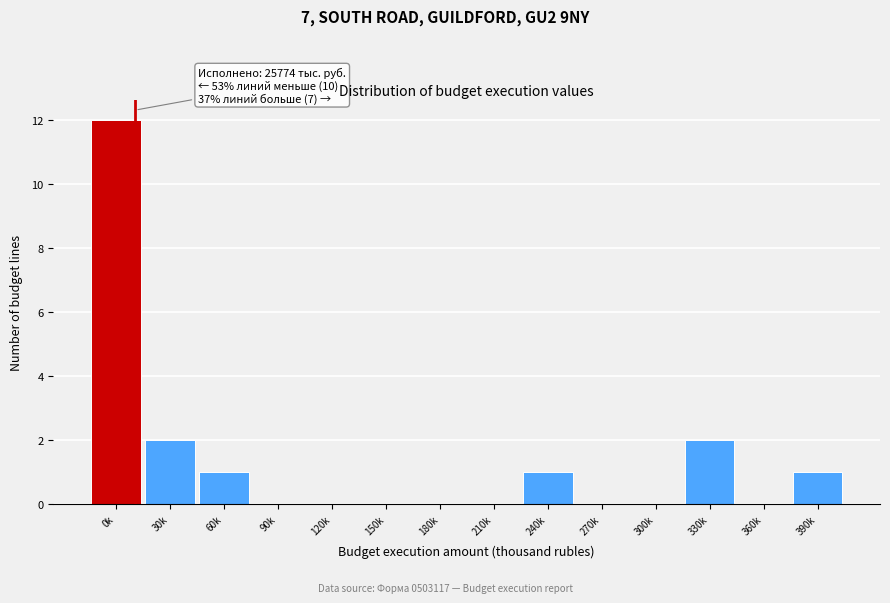

Reading left to right, list all the values displayed in this chart.

0k=12	30k=2	60k=1	90k=0	120k=0	150k=0	180k=0	210k=0	240k=1	270k=0	300k=0	330k=2	360k=0	390k=1